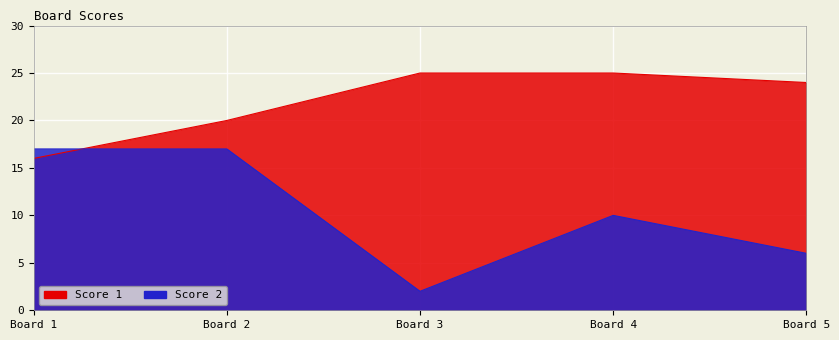

Between Board 2 and Board 3, which series saw the biggest shift?

Score 2